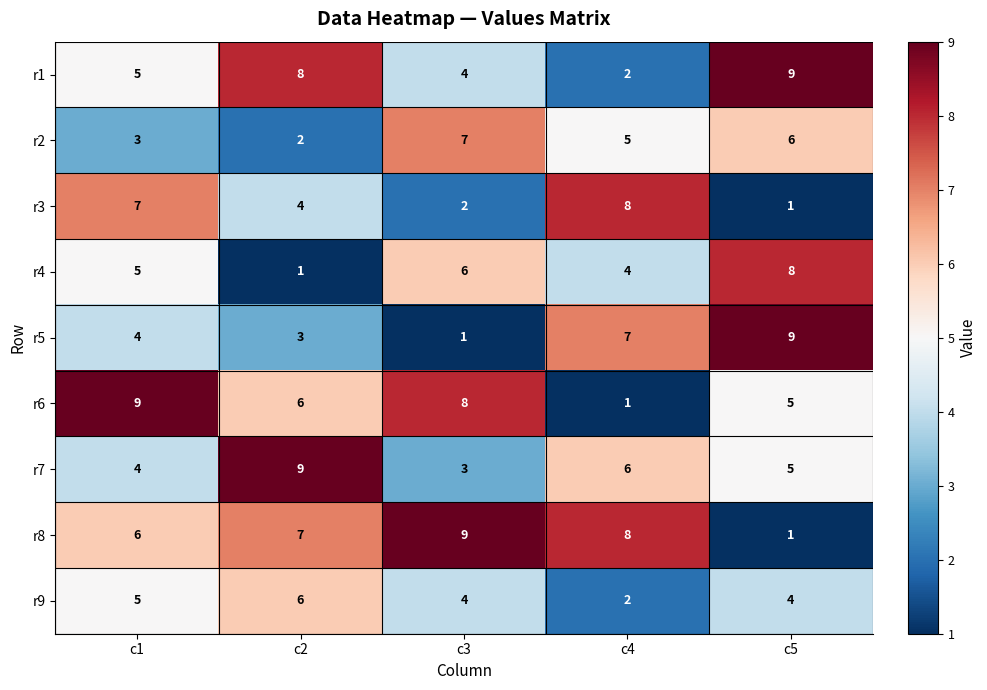

What is the difference between the highest and lowest values at c2?

8